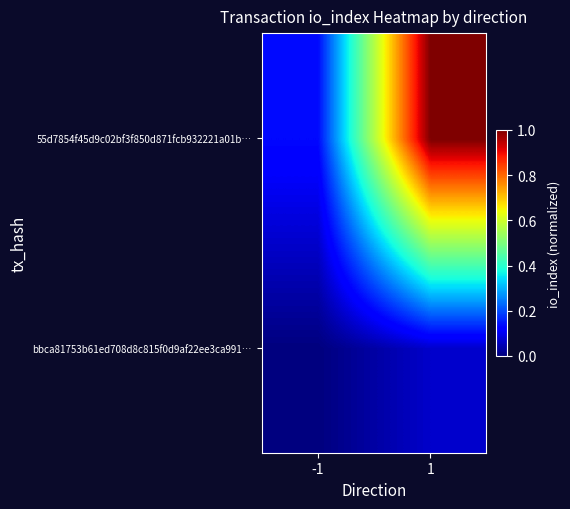

At how many categories does at least one series exceed 0?

2